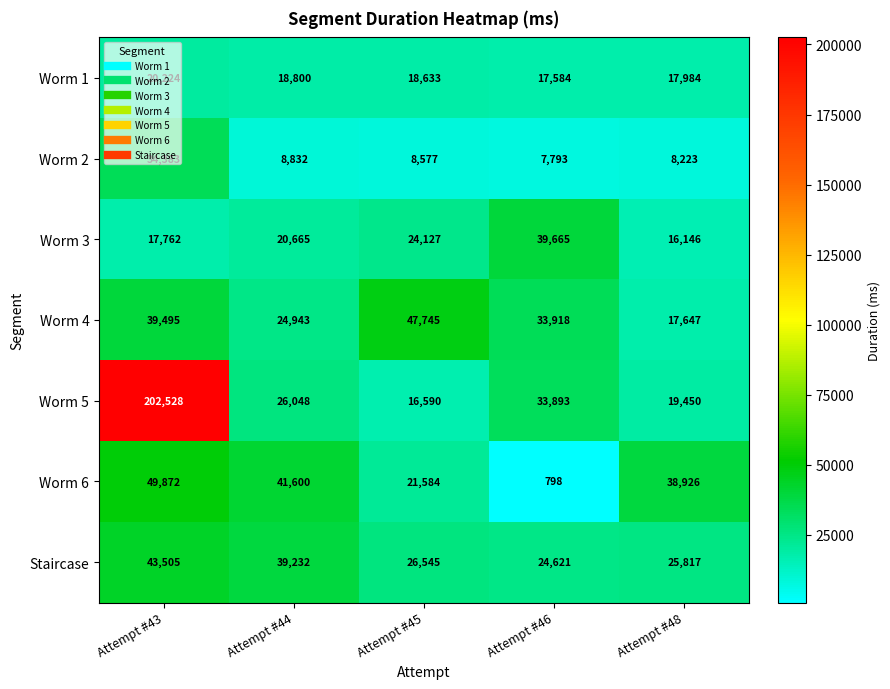

What is the spread (max minus min) of values at Attempt #45?

39168